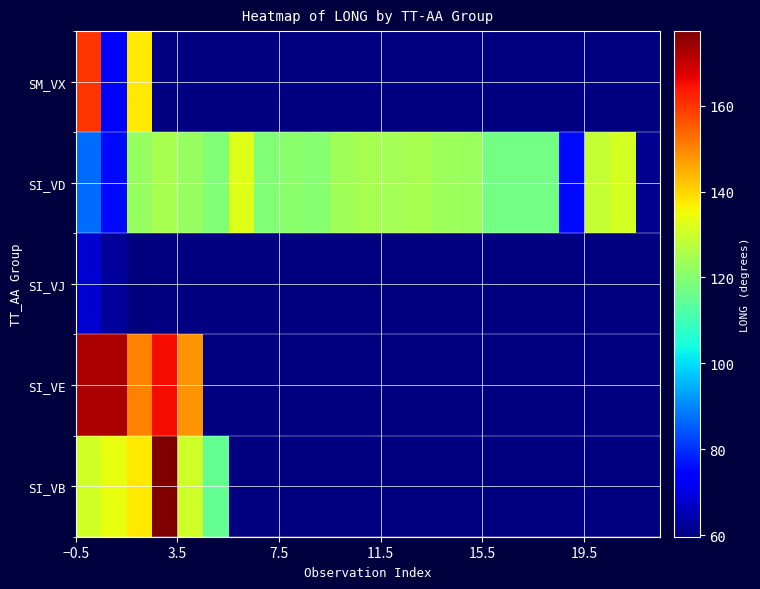

How many series are shown in this chart?

5